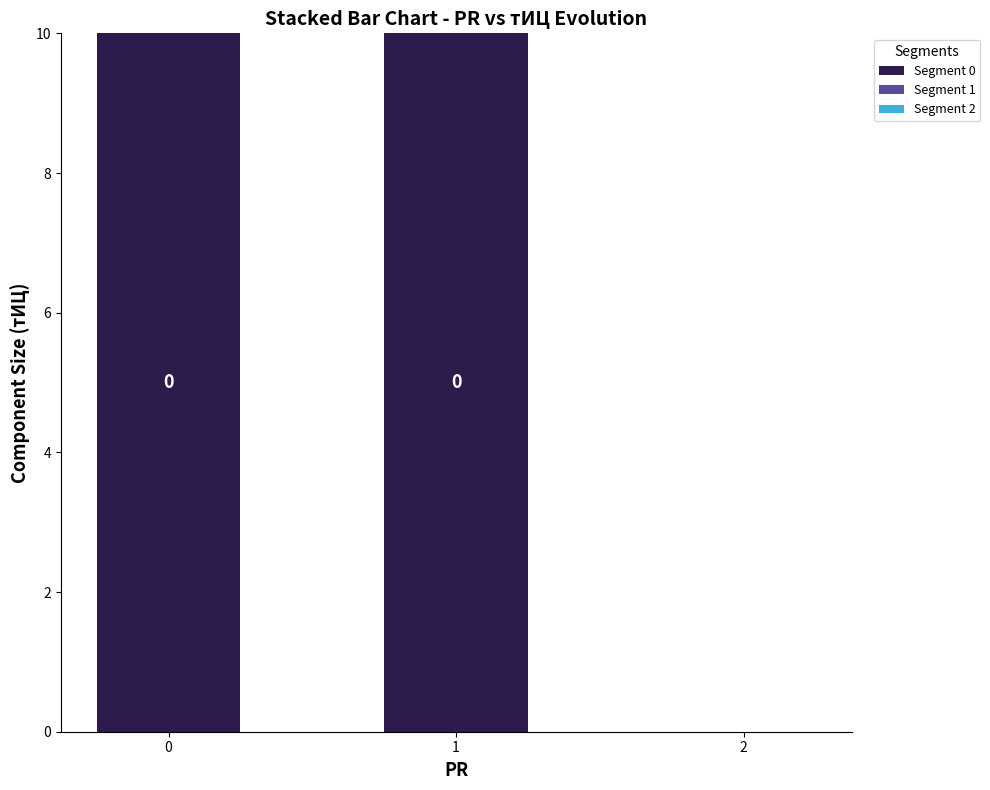

What is the change in value from 0 to 2?

-10